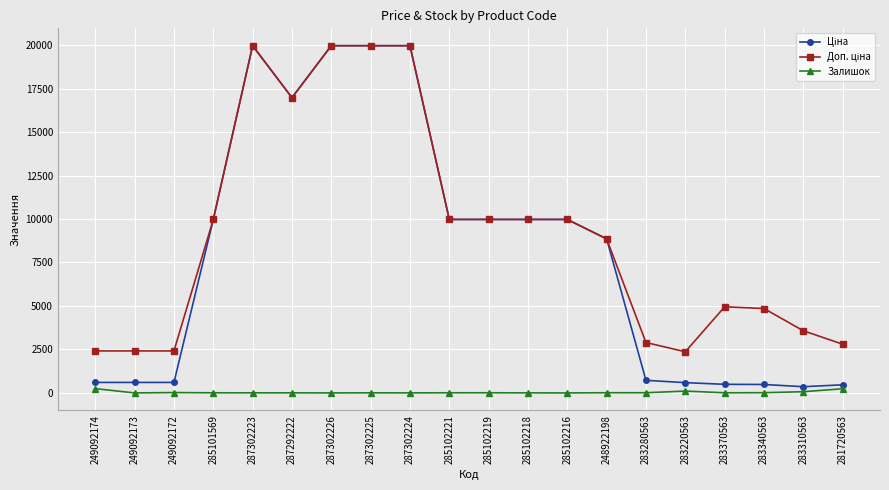

What is the spread (max minus min) of values at 287302223?

19959.2